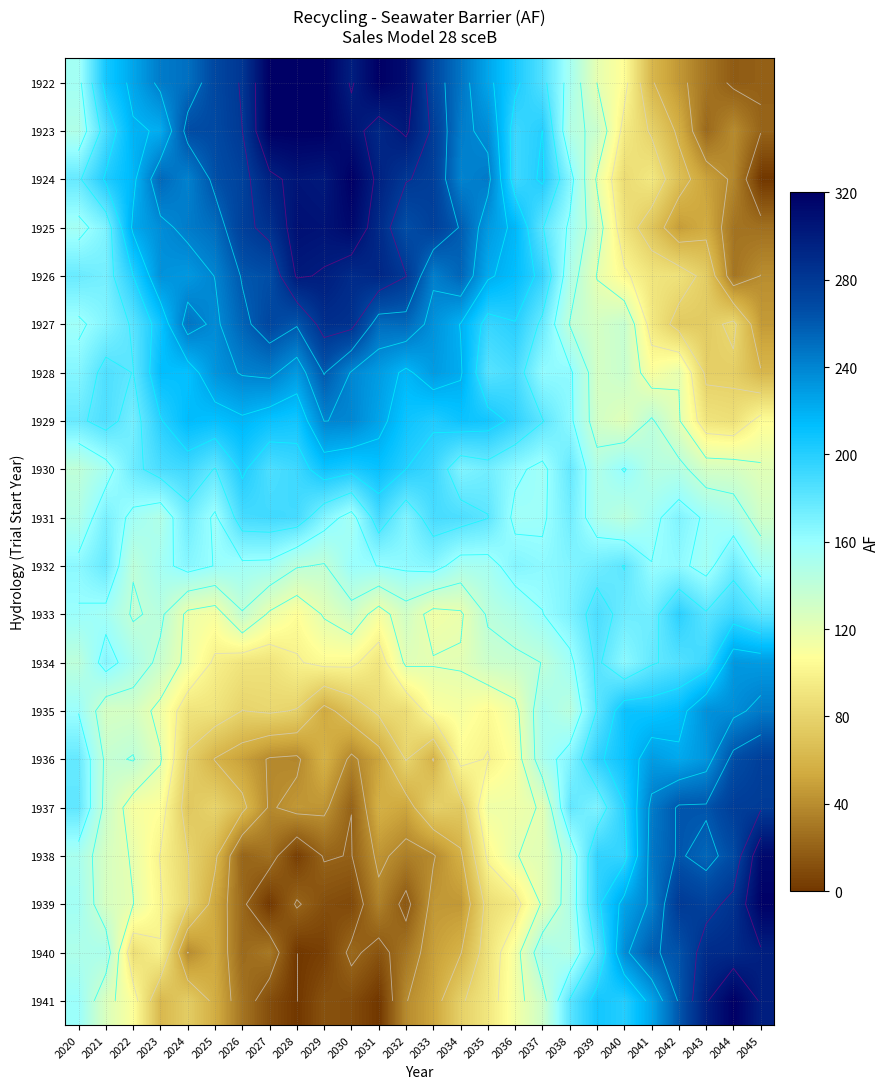

Is it true that 1937 equals 12.0 at 2031?

False